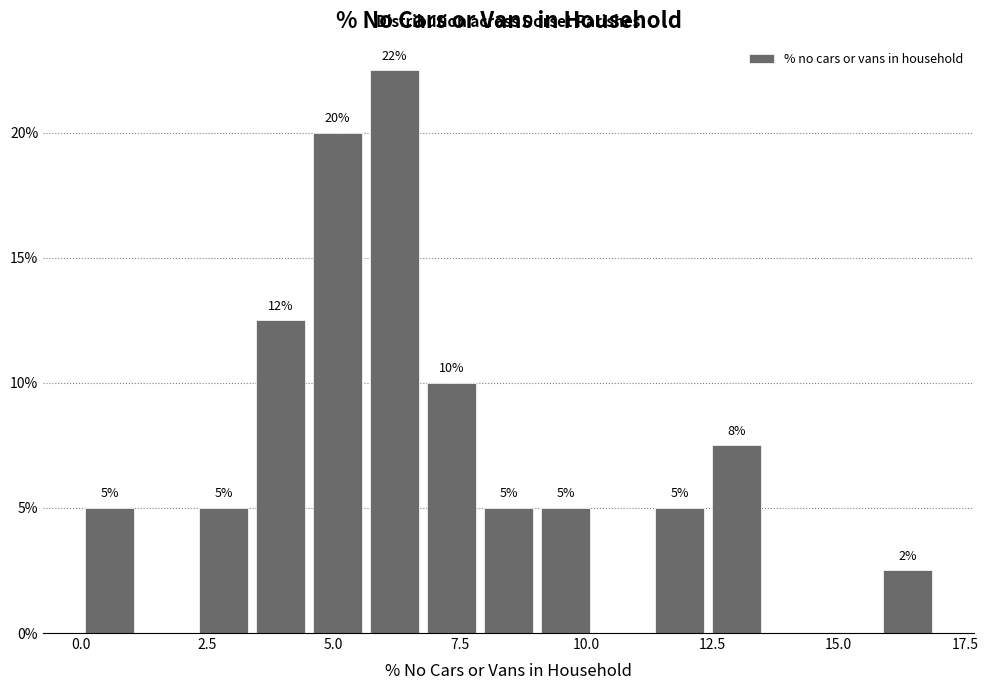

Around what value on the x-axis is the tallest bar? Give the approximate position of its centre, as read against the axis.

6.0